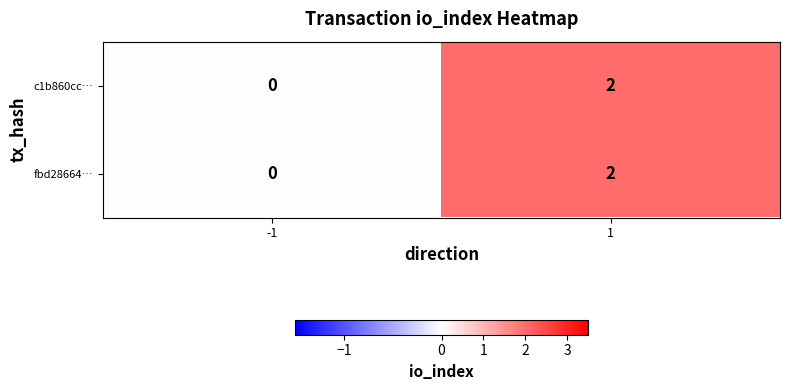

The c1b860cc… series shows 0 at 1. True or false?

False